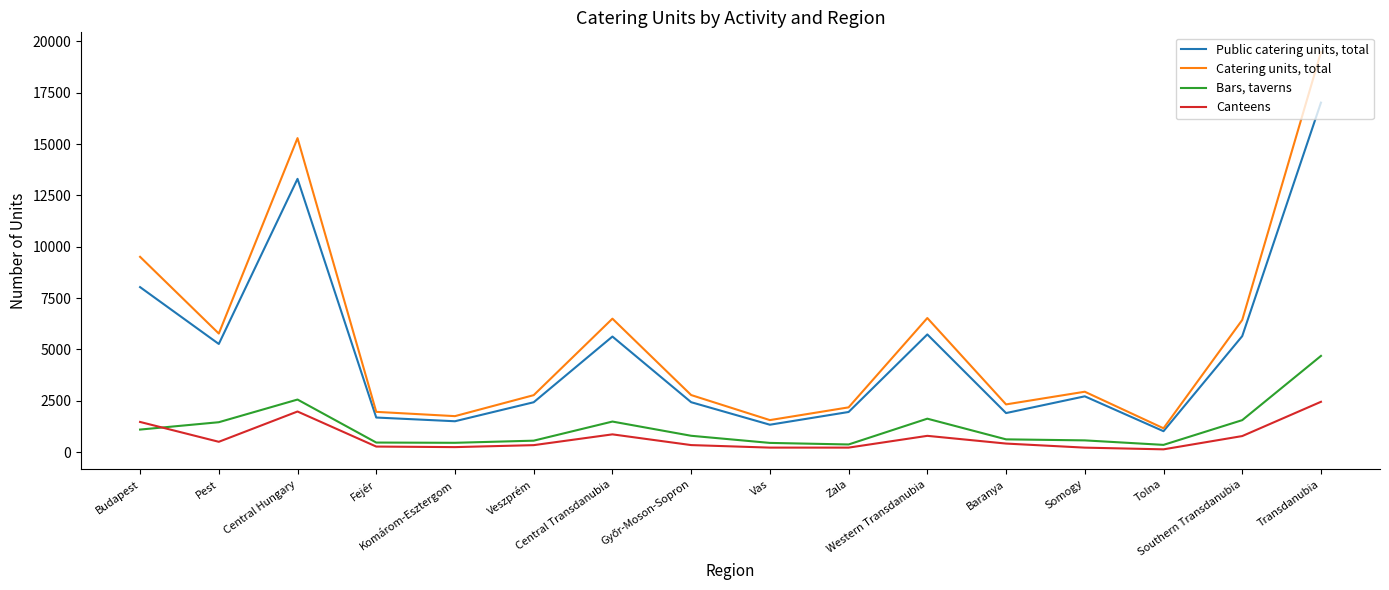

What is the sum of the Canteens values at Budapest and Tolna?

1615